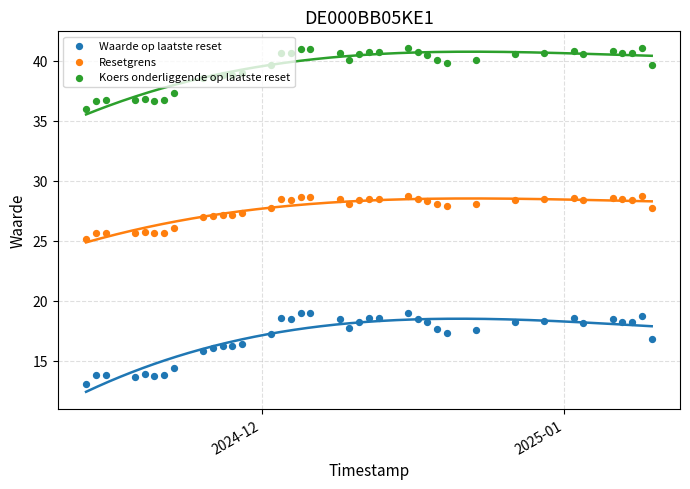

What are all the series names shown in the legend?

Waarde op laatste reset, Resetgrens, Koers onderliggende op laatste reset